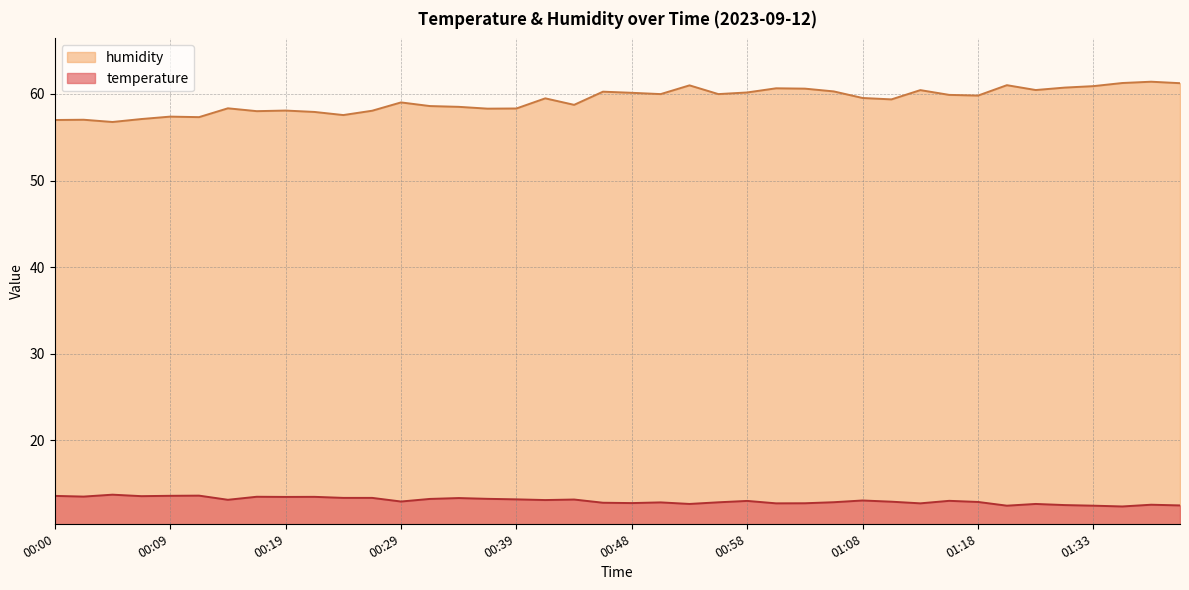

Reading left to right, extract all data points from this chart.

temperature: 13.6	13.5	13.7	13.6	13.6	13.6	13.1	13.5	13.5	13.5	13.4	13.4	12.9	13.2	13.3	13.2	13.2	13.1	13.2	12.8	12.8	12.8	12.7	12.8	13.0	12.7	12.7	12.9	13.1	12.9	12.7	13.0	12.9	12.5	12.7	12.5	12.5	12.4	12.6	12.5
humidity: 57.0	57.0	56.8	57.1	57.4	57.3	58.3	58.0	58.1	57.9	57.6	58.1	59.0	58.6	58.5	58.3	58.3	59.5	58.7	60.3	60.1	60.0	61.0	60.0	60.2	60.6	60.6	60.3	59.5	59.4	60.4	59.9	59.8	61.0	60.5	60.7	60.9	61.3	61.4	61.2